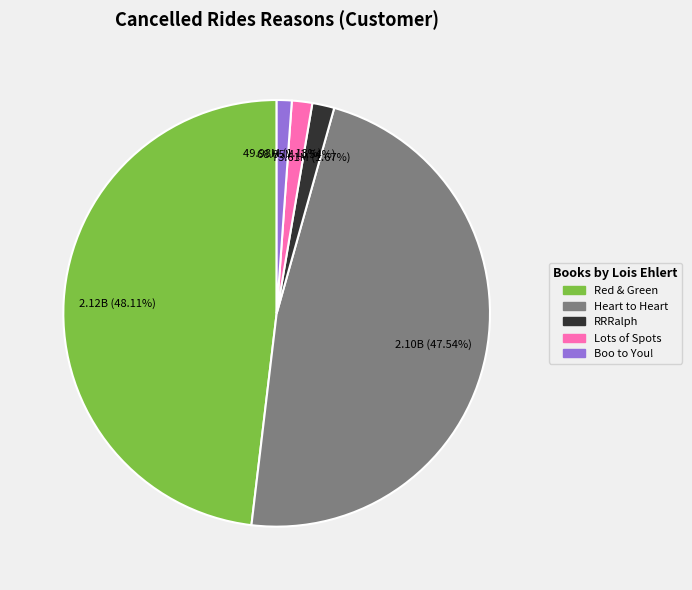

Is there any slice that represents more than half of the pie?

No